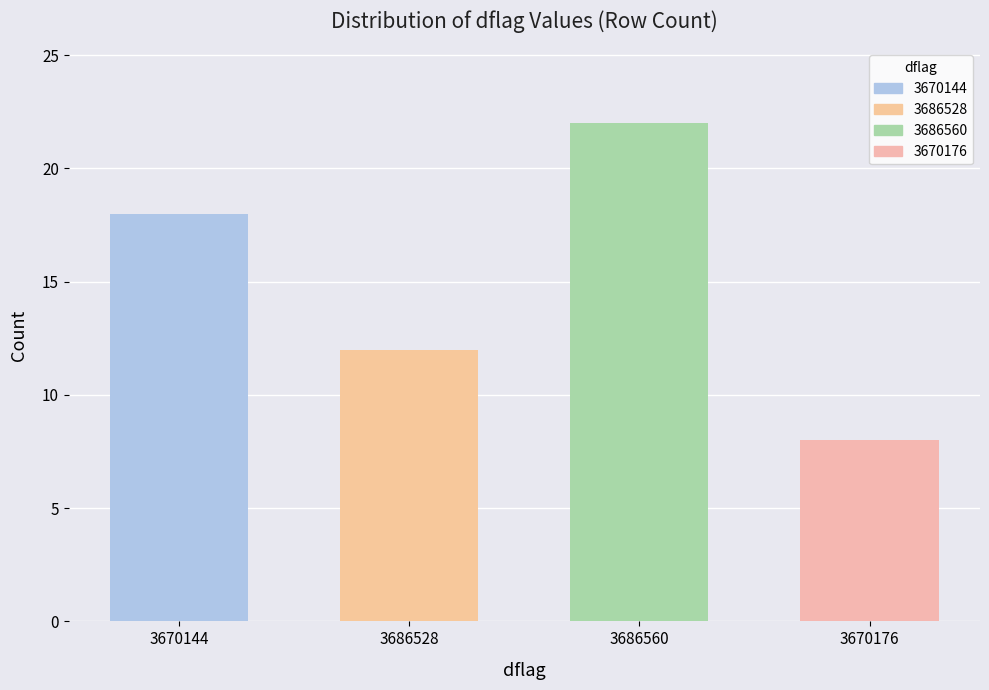

Are the bars horizontal?

No